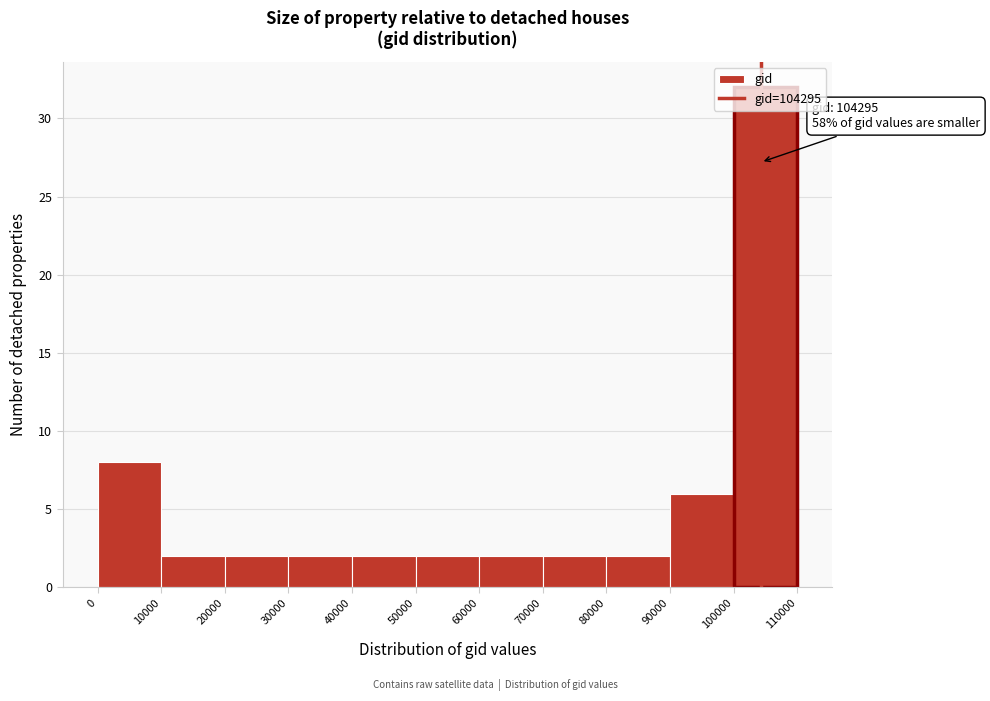

Over which range of the x-axis is the bar tallest?

100000 to 110000